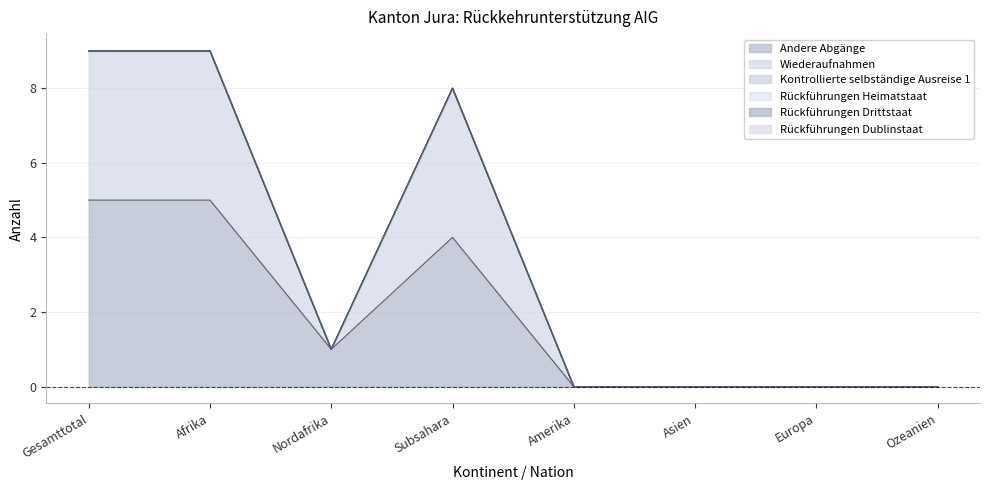

List the series in order of their peak value, highest first.

Andere Abgänge, Wiederaufnahmen, Kontrollierte selbständige Ausreise 1, Rückführungen Heimatstaat, Rückführungen Drittstaat, Rückführungen Dublinstaat